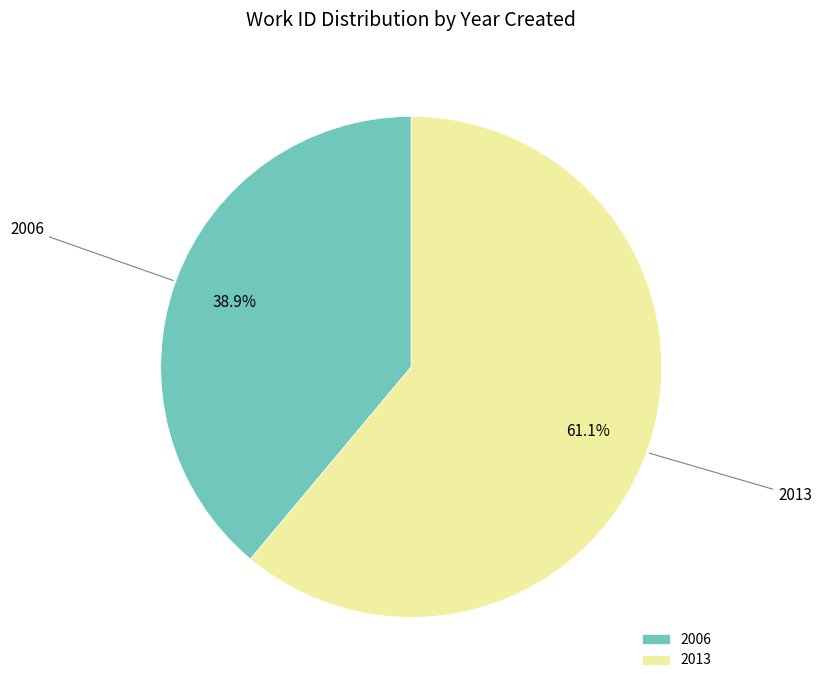

Is there a majority slice in this chart?

Yes